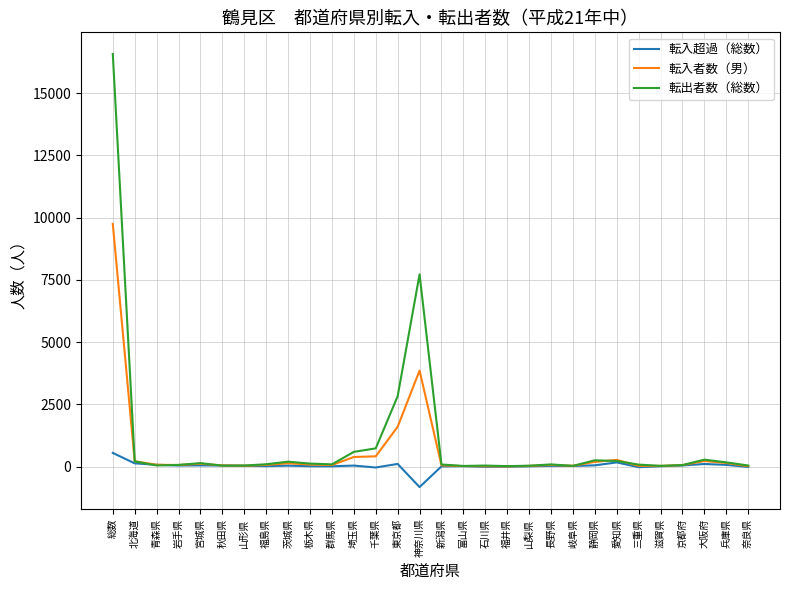

Which category has the lowest value across all series?

神奈川県